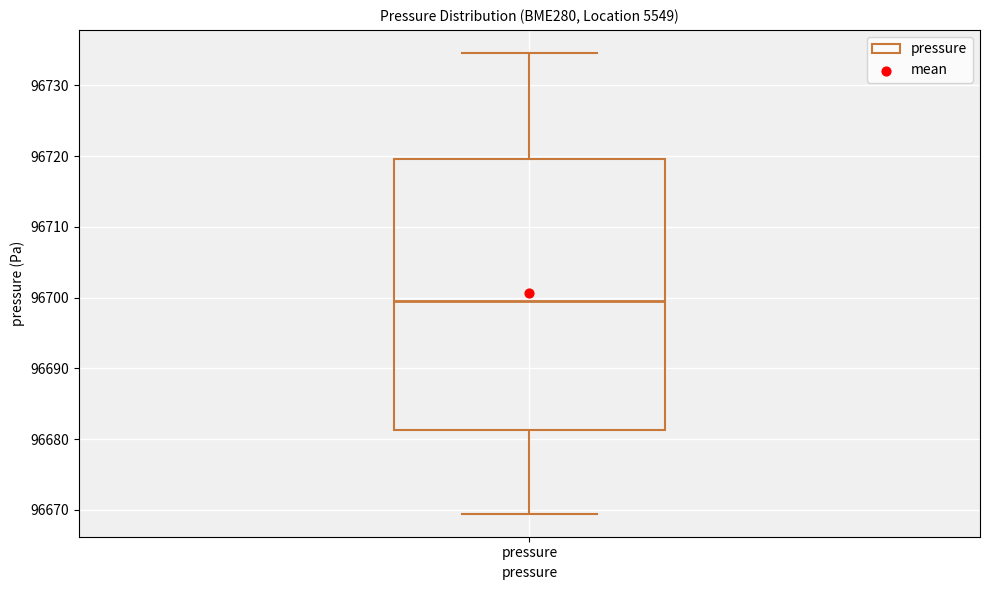

Read this box plot against the y-axis: the position of the median line, the range covered by the box, and the ends of both whiskers. The values are not printed on the chart, so give them approximately, as read against the axis.

median 96700, box 96681 to 96720, whiskers 96669 to 96735